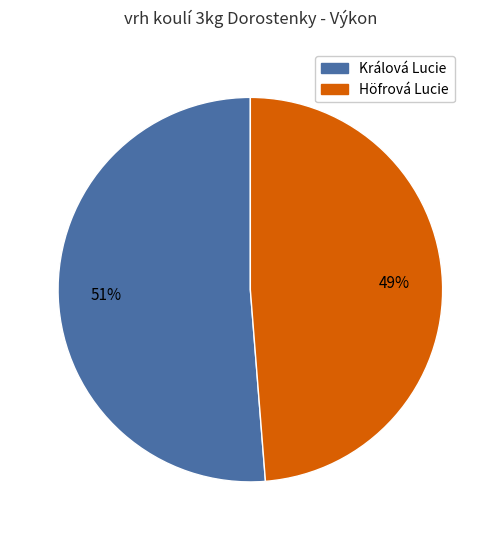

Does Höfrová Lucie account for over 50% of the chart?

No